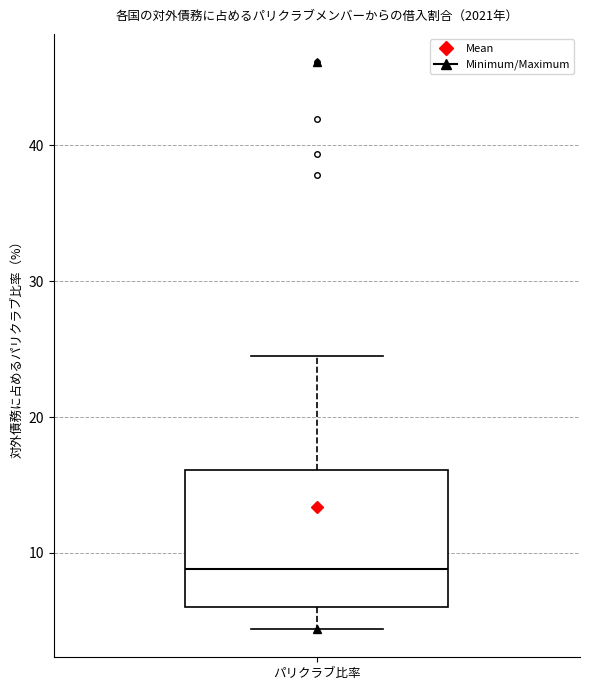

Where does the median line of the box for パリクラブ比率 sit on the y-axis? The values are not printed on the chart, so give them approximately, as read against the axis.

9